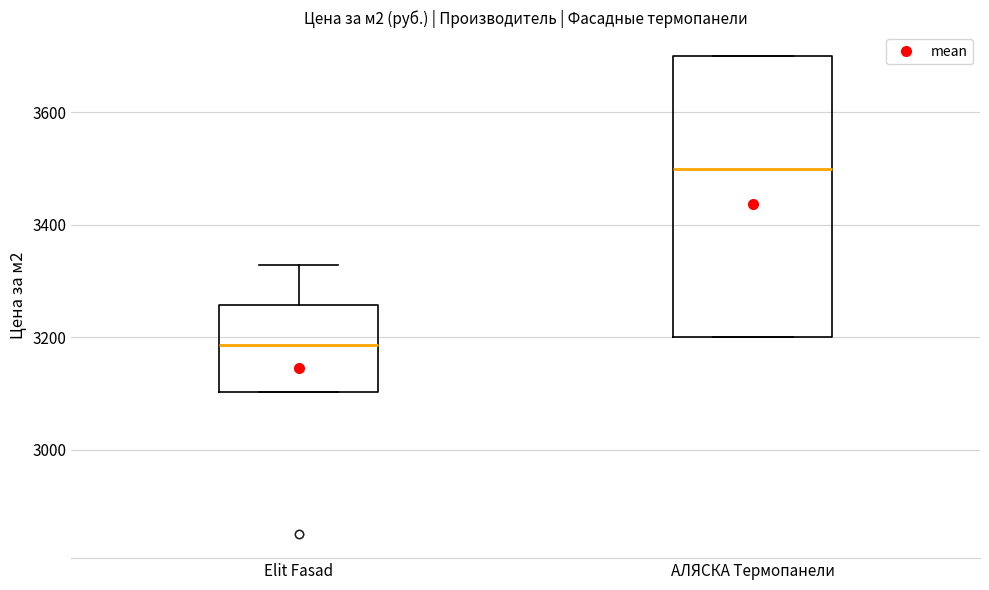

Reading left to right, read every box against the y-axis: the position of its median line, the range the box covers, and the ends of its whiskers. The values are not printed on the chart, so give them approximately, as read against the axis.

Elit Fasad: median 3180, box 3100 to 3260, whiskers 3100 to 3320
АЛЯСКА Термопанели: median 3500, box 3200 to 3700, whiskers 3200 to 3700